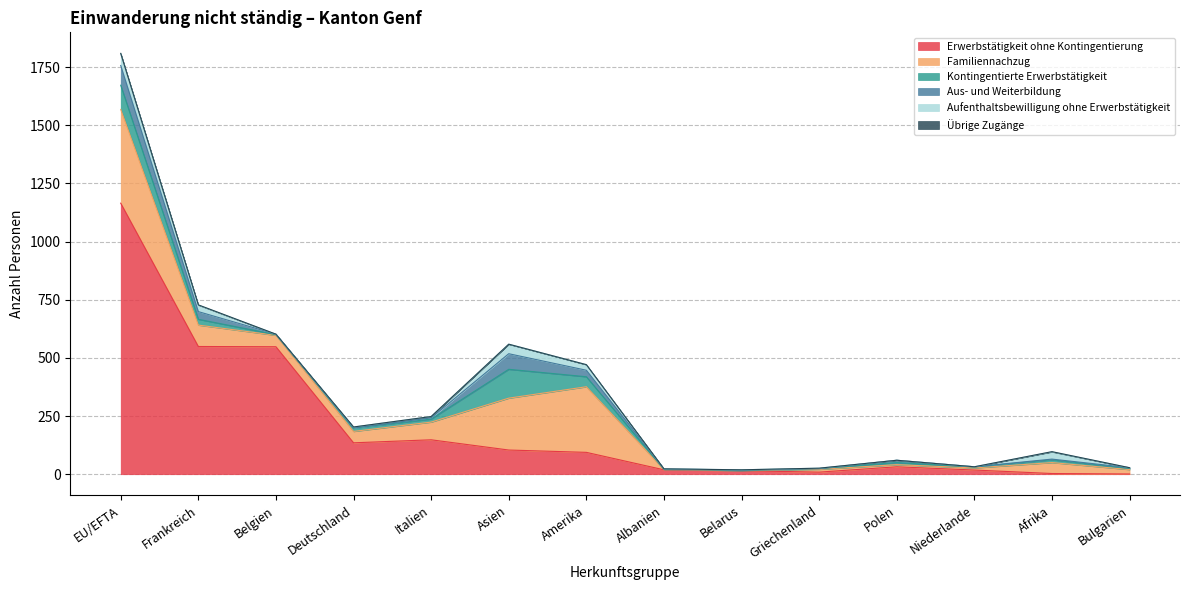

At which label is Erwerbstätigkeit ohne Kontingentierung closest to 583?

Frankreich